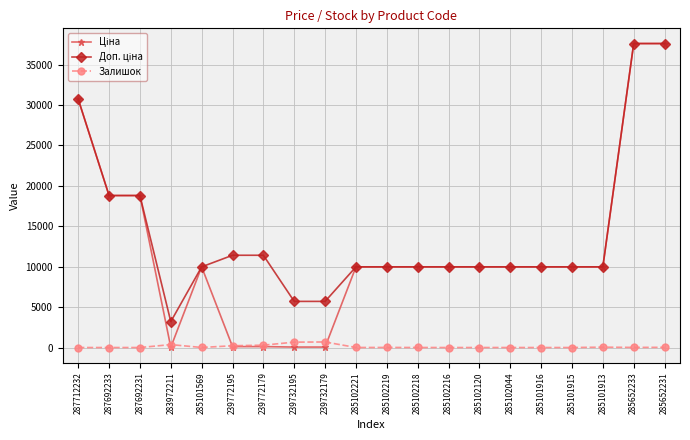

What is the greatest value displayed?

37593.6